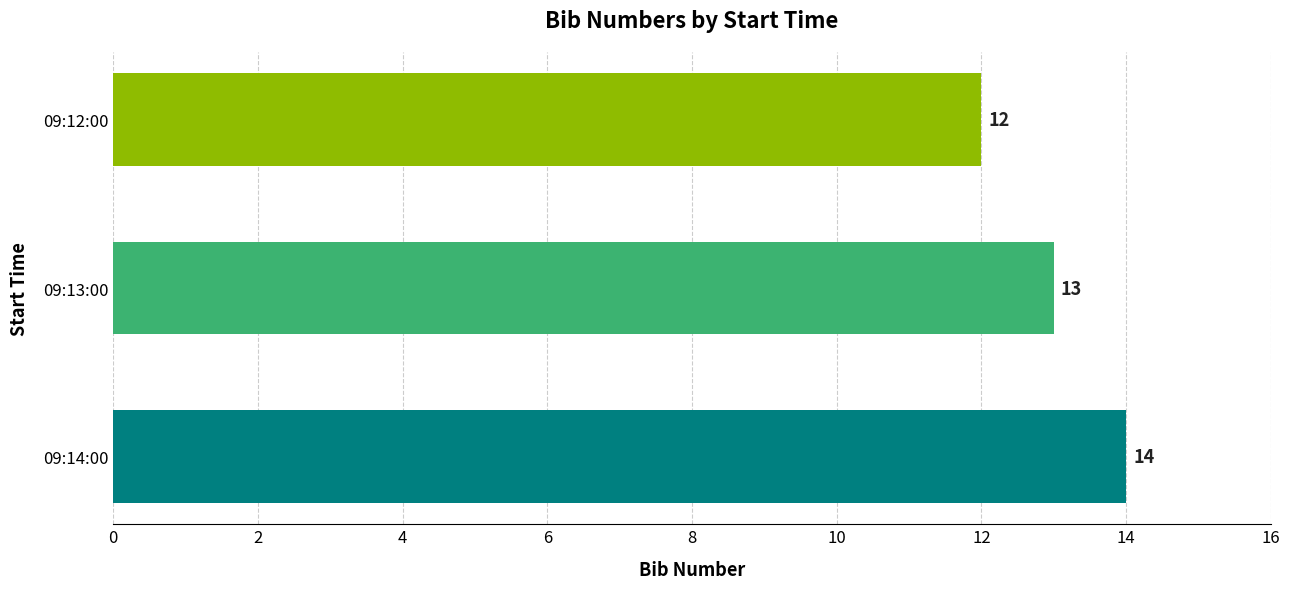

List the labels in order of value, largest first.

09:14:00, 09:13:00, 09:12:00